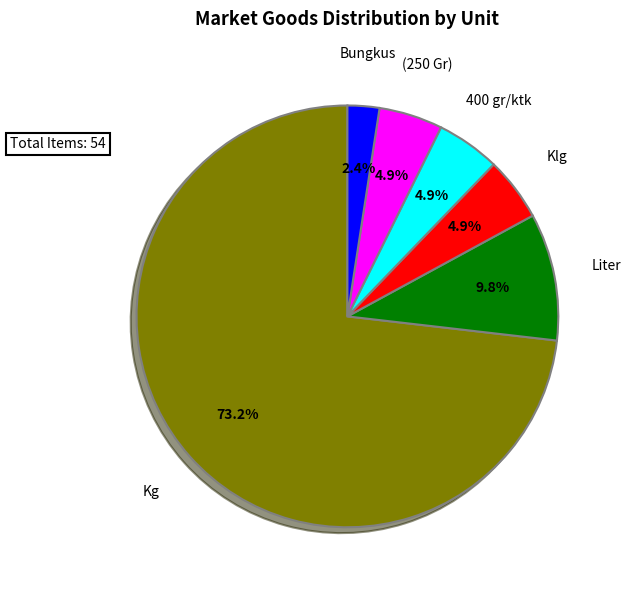

Does any single category account for the majority?

Yes